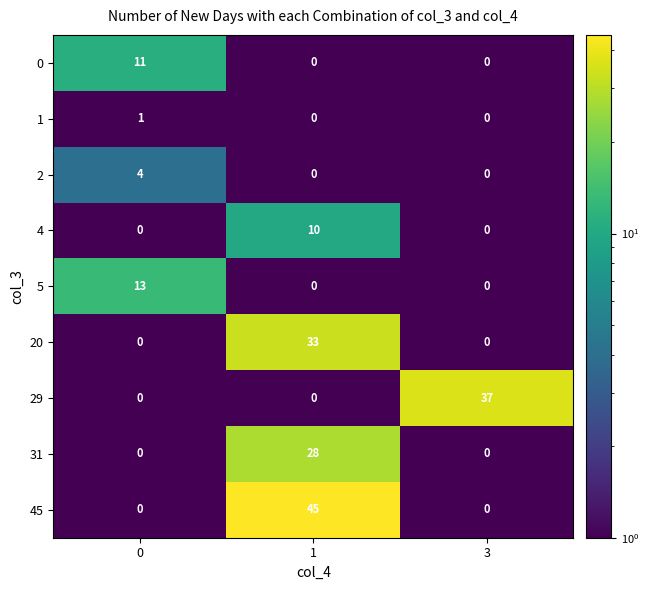

What is the greatest value displayed?

45